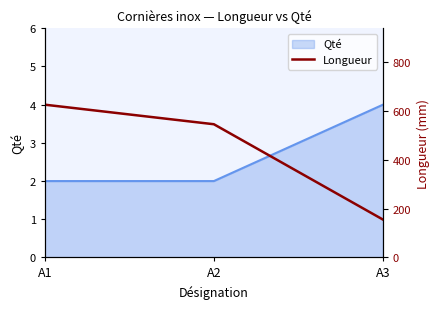

The chart shows a value of 625 at A1. True or false?

True